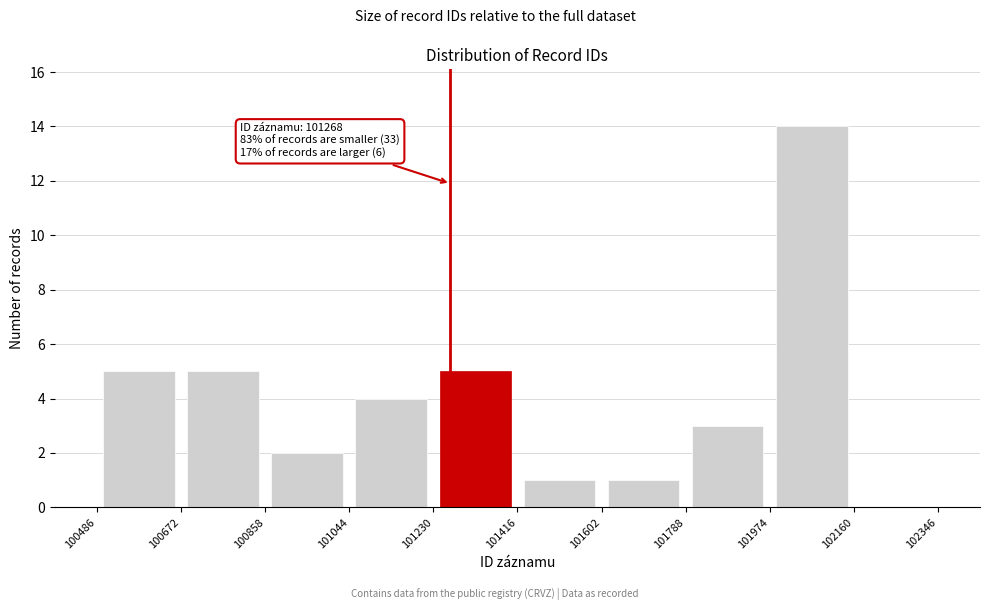

Which range on the x-axis has the tallest bar?

101974 to 102160